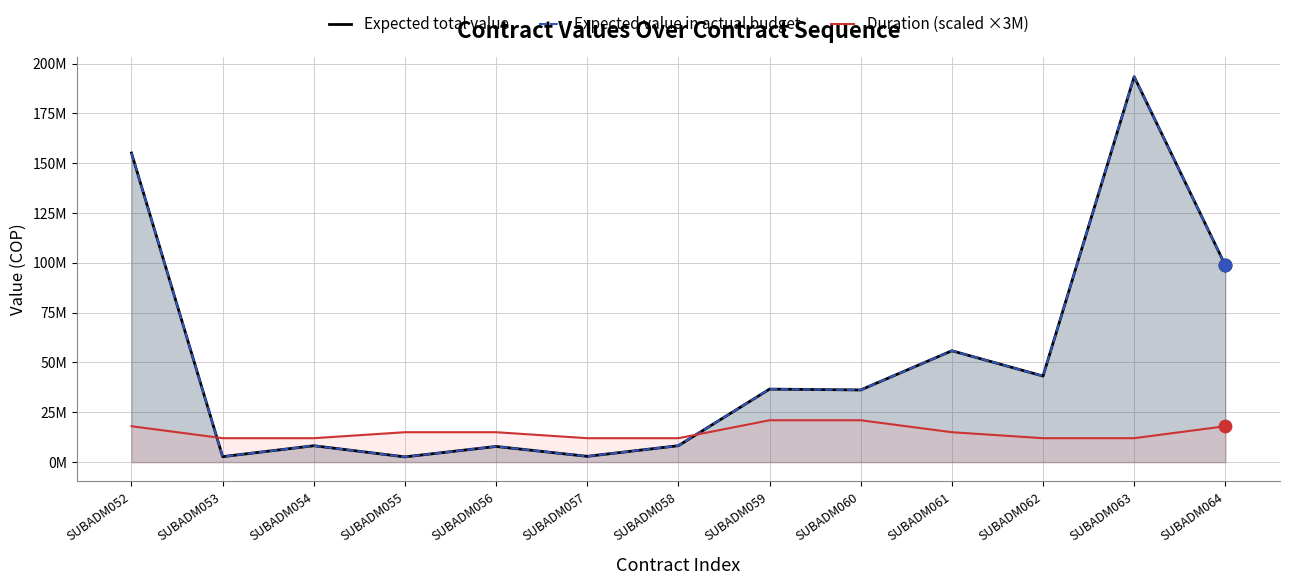

What are all the series names shown in the legend?

Expected total value, Expected value in actual budget, Duration (scaled ×3M)